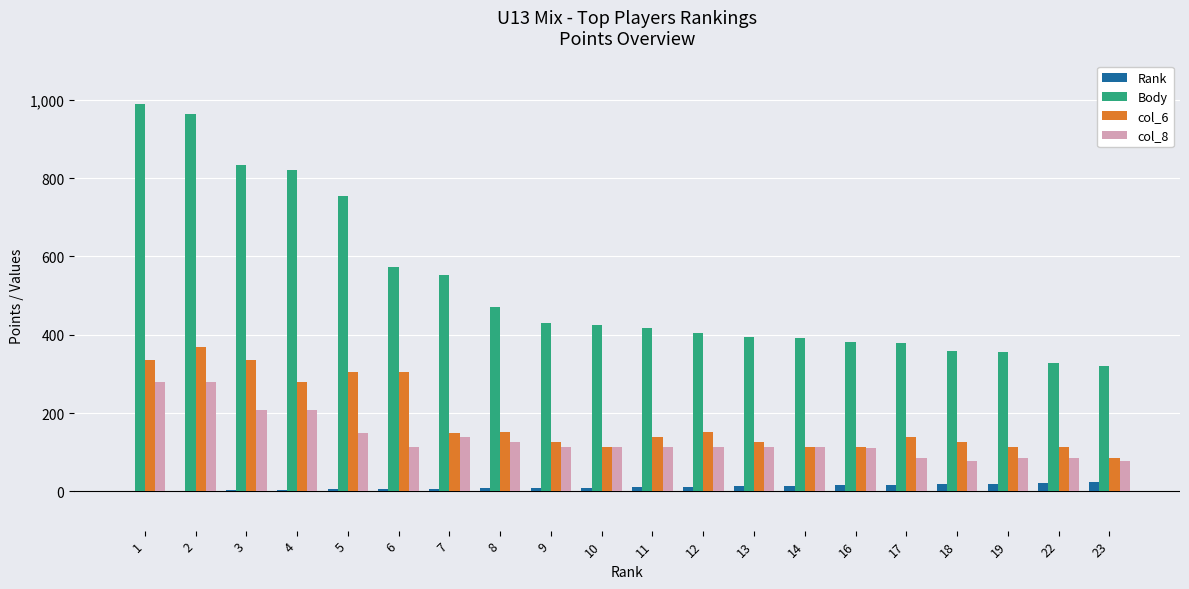

How many data points does each series have?

20